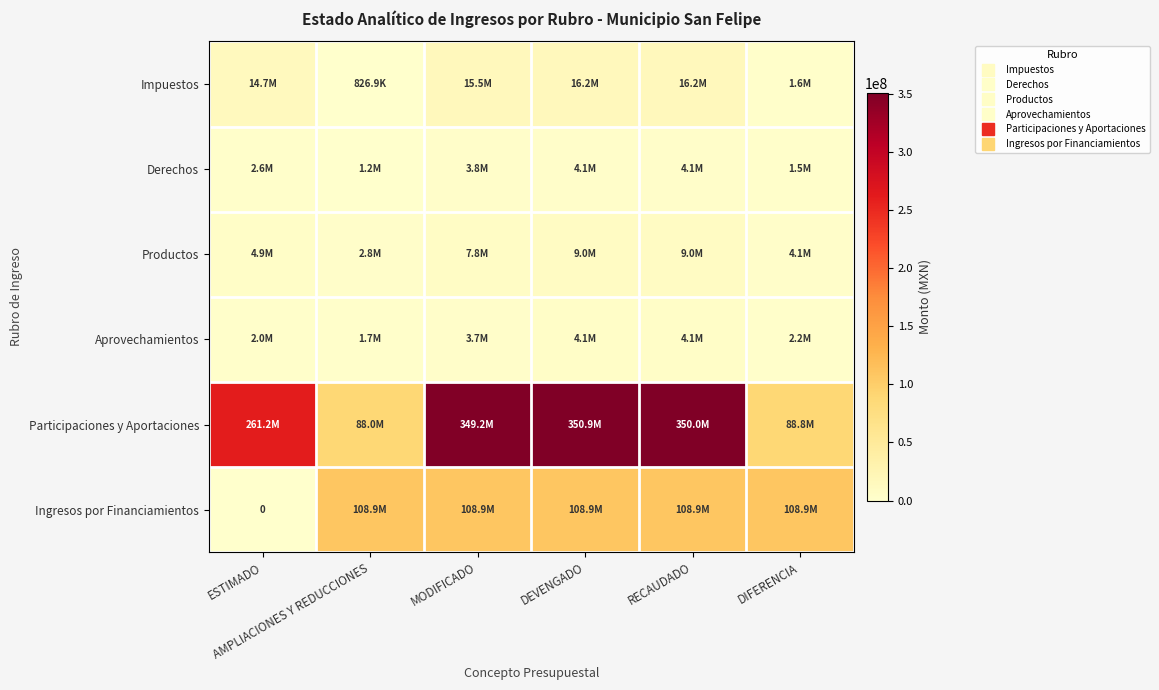

Which category has the highest value across all series?

DEVENGADO